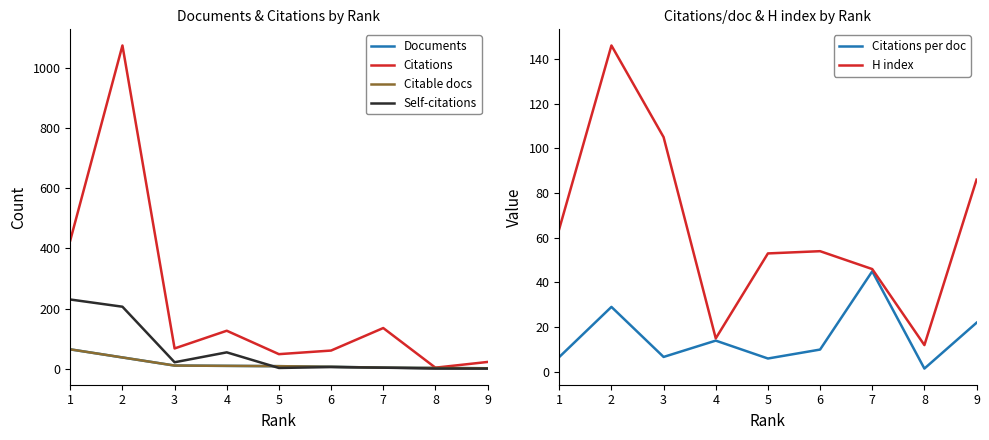

Reading left to right, transcribe all the data shown in this chart.

Documents: 64.0	37.0	10.0	9.0	8.0	6.0	3.0	2.0	1.0
Citations: 427.0	1076.0	67.0	126.0	48.0	60.0	135.0	3.0	22.0
Citable docs: 64.0	37.0	10.0	9.0	8.0	6.0	3.0	2.0	1.0
Self-citations: 230.0	206.0	21.0	54.0	2.0	5.0	3.0	0.0	0.0
Citations per doc: 6.7	29.1	6.7	14.0	6.0	10.0	45.0	1.5	22.0
H index: 64.0	146.0	105.0	15.0	53.0	54.0	46.0	12.0	86.0